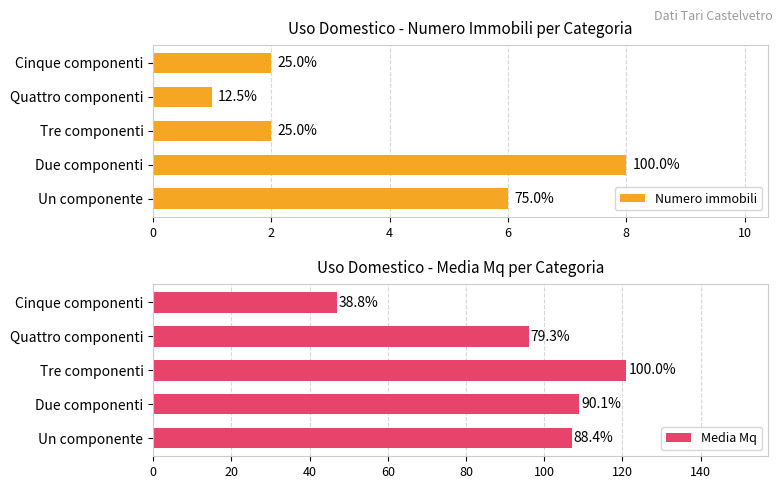

True or false: Media Mq has a value of 174 at Due componenti.

False